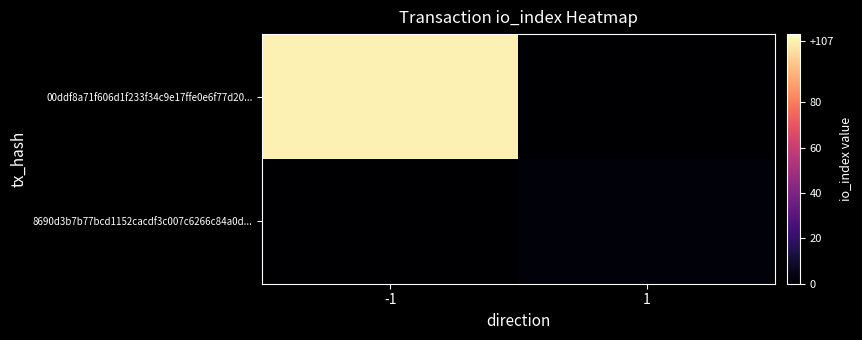

How many categories are shown in the chart?

2